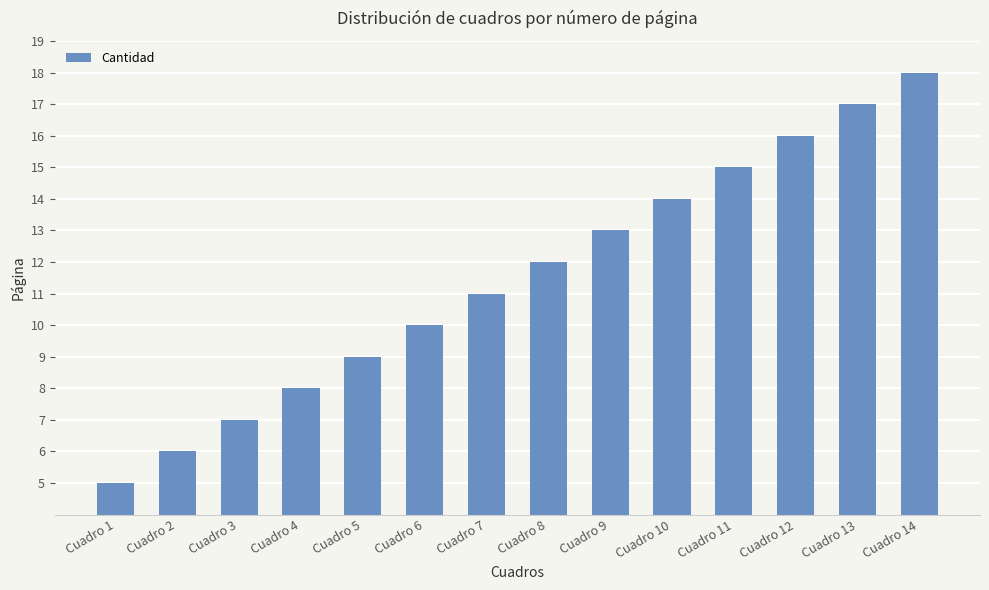

List the labels in order of value, largest first.

Cuadro 14, Cuadro 13, Cuadro 12, Cuadro 11, Cuadro 10, Cuadro 9, Cuadro 8, Cuadro 7, Cuadro 6, Cuadro 5, Cuadro 4, Cuadro 3, Cuadro 2, Cuadro 1